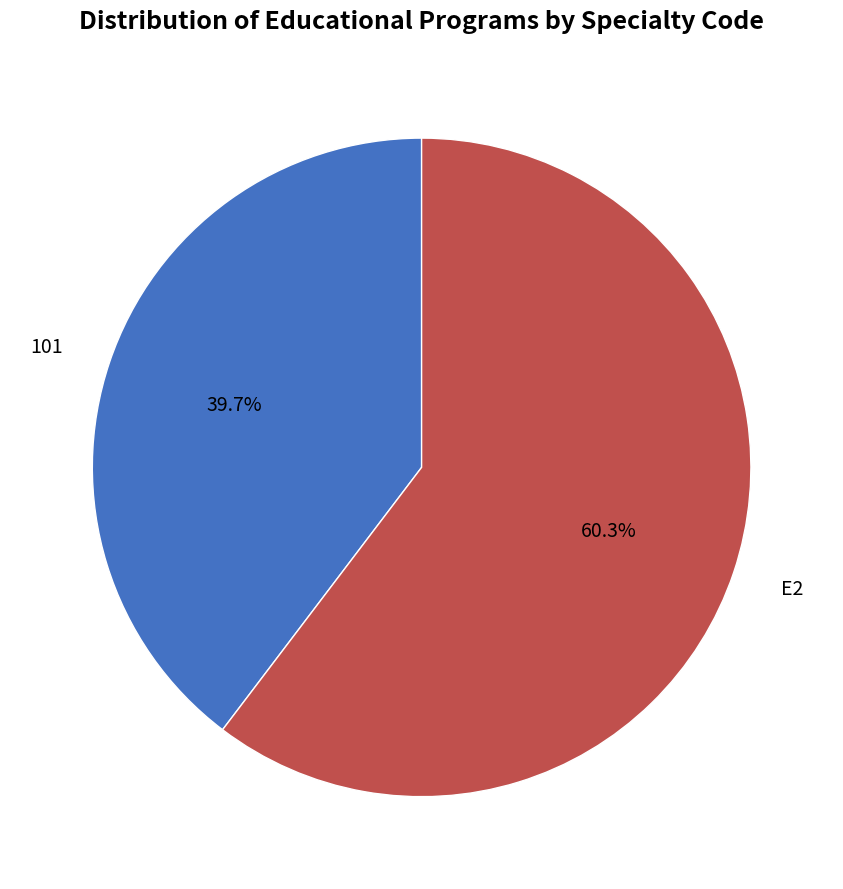

Which category accounts for the majority?

E2